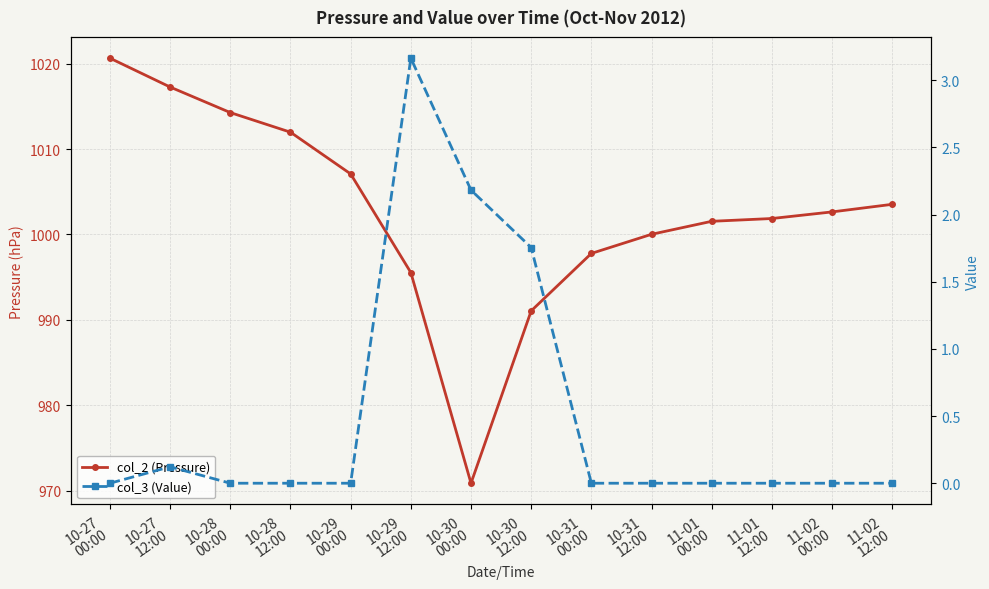

How many data points in col_2 (Pressure) are less than 1002?

7